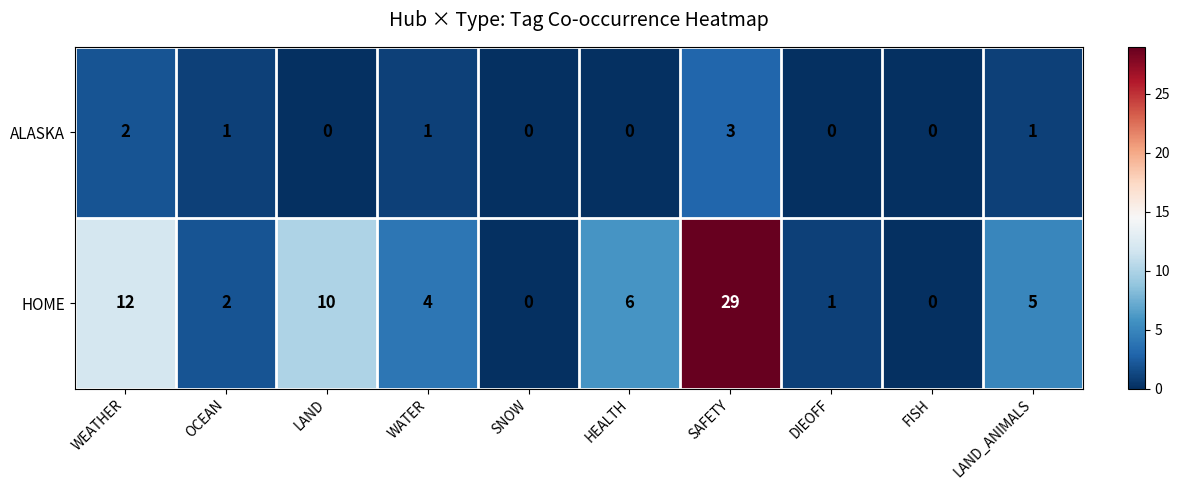

What is the sum of the HOME values at OCEAN and LAND?

12